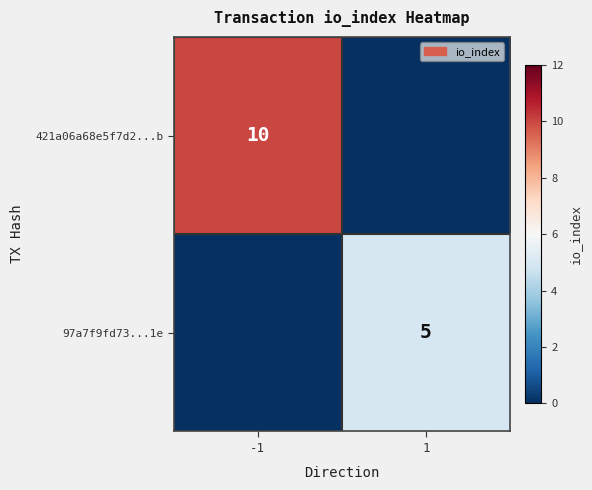

True or false: 97a7f9fd73...1e has a value of 5 at 1.

True